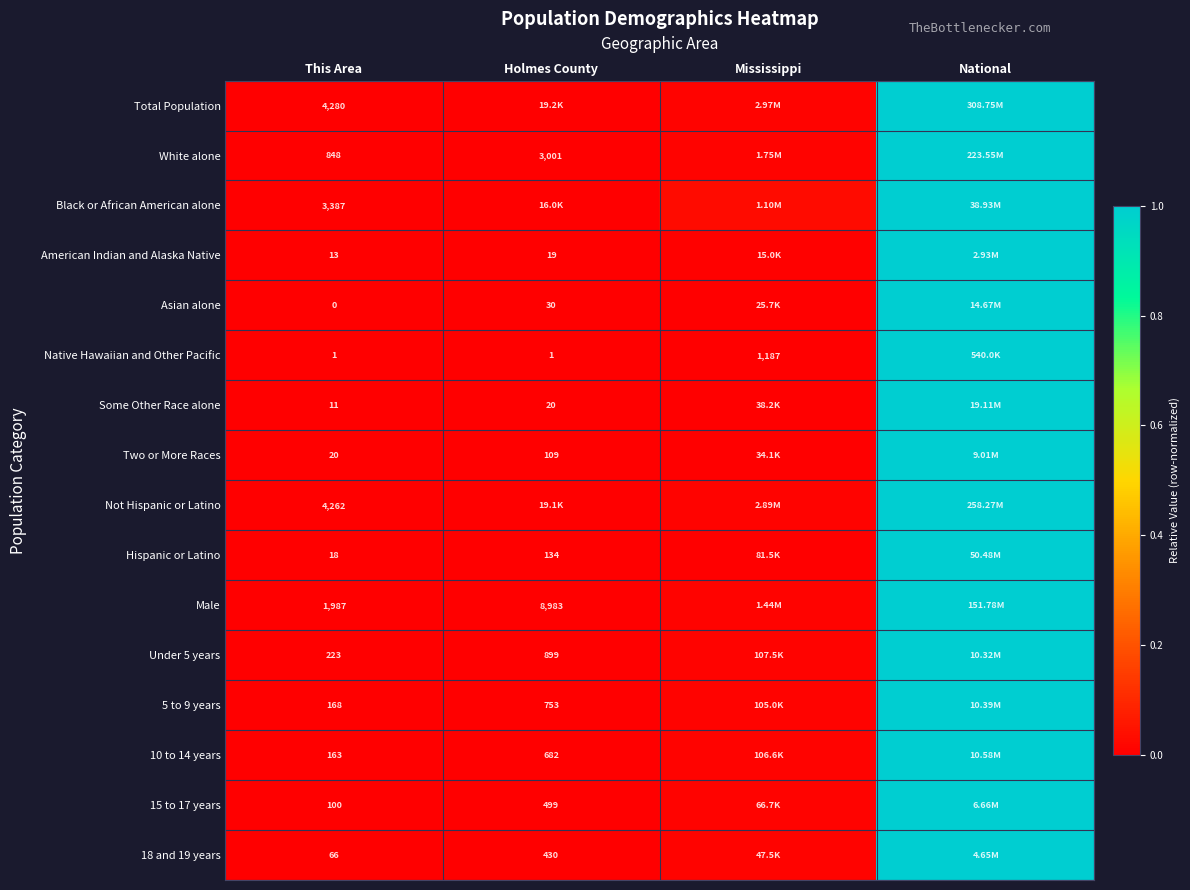

Is it true that Total Population equals 1.8 at National?

False